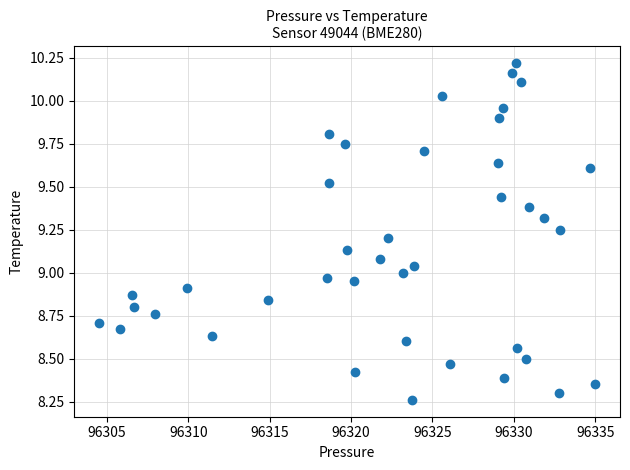

What is the range of X values (max minus min)?

30.5